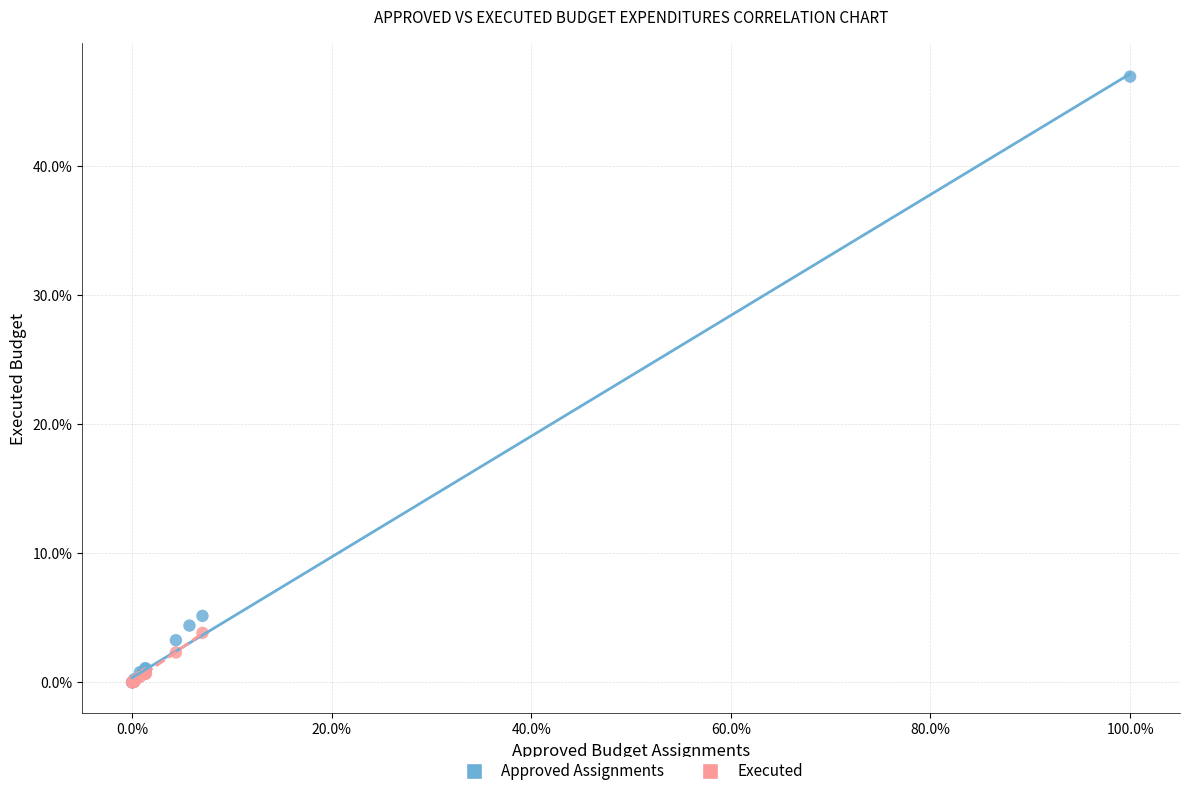

Which series has the largest Y range (max minus min)?

Approved Assignments